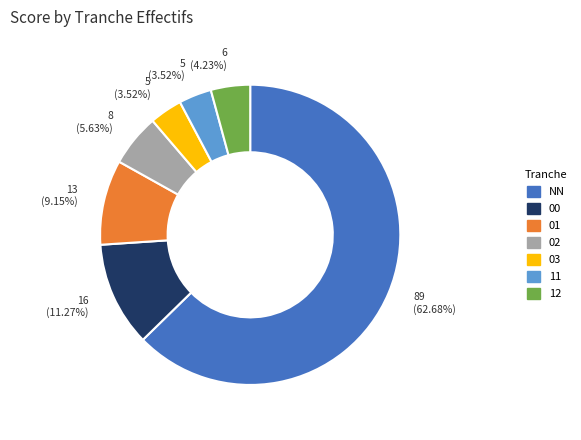

Is it true that 03 is 13% of the pie?

False